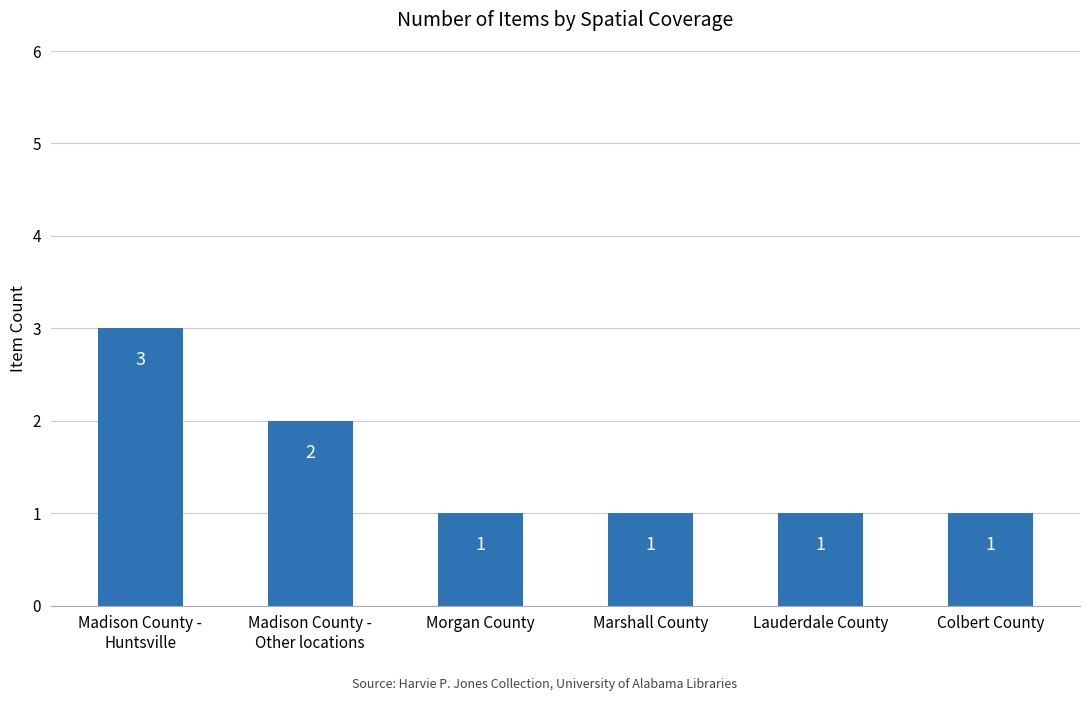

What is the average value?

2